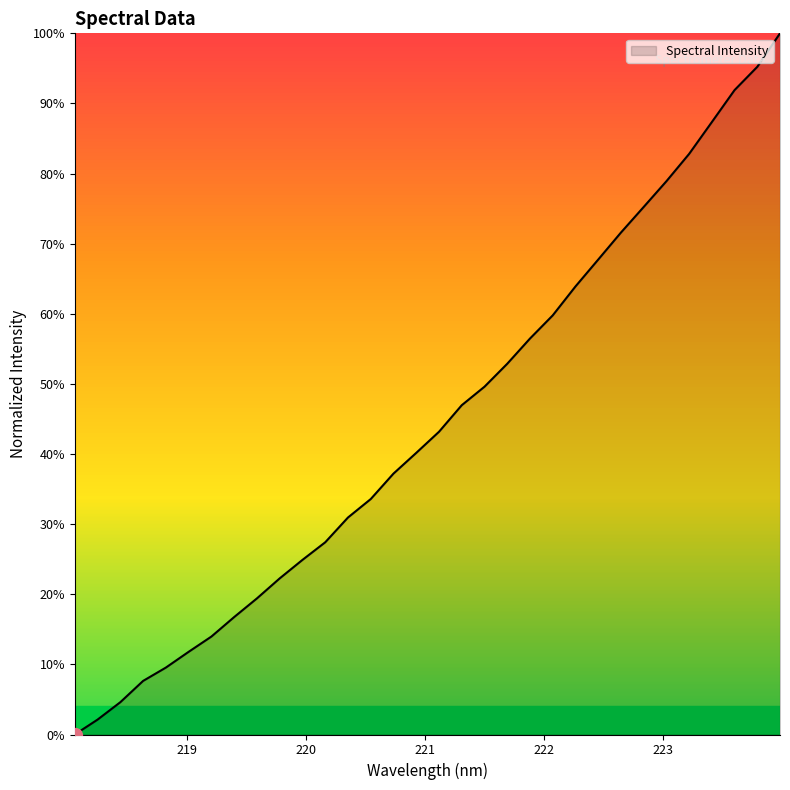

What is the difference between the second highest and minimum values?

1.0